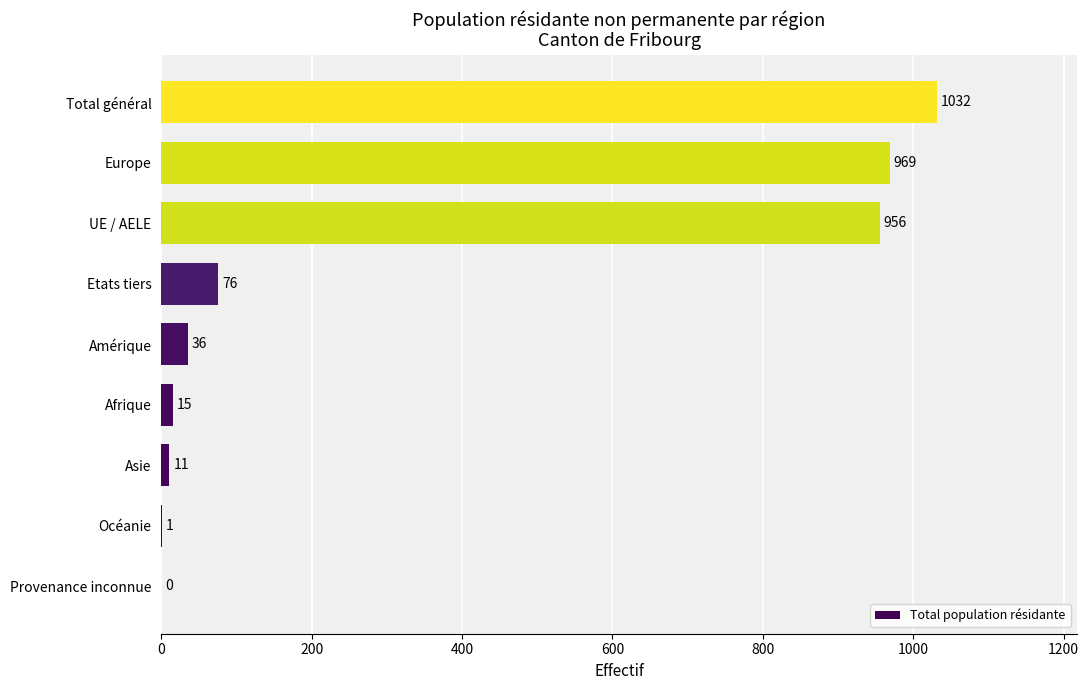

Between Océanie and Amérique, which is larger?

Amérique